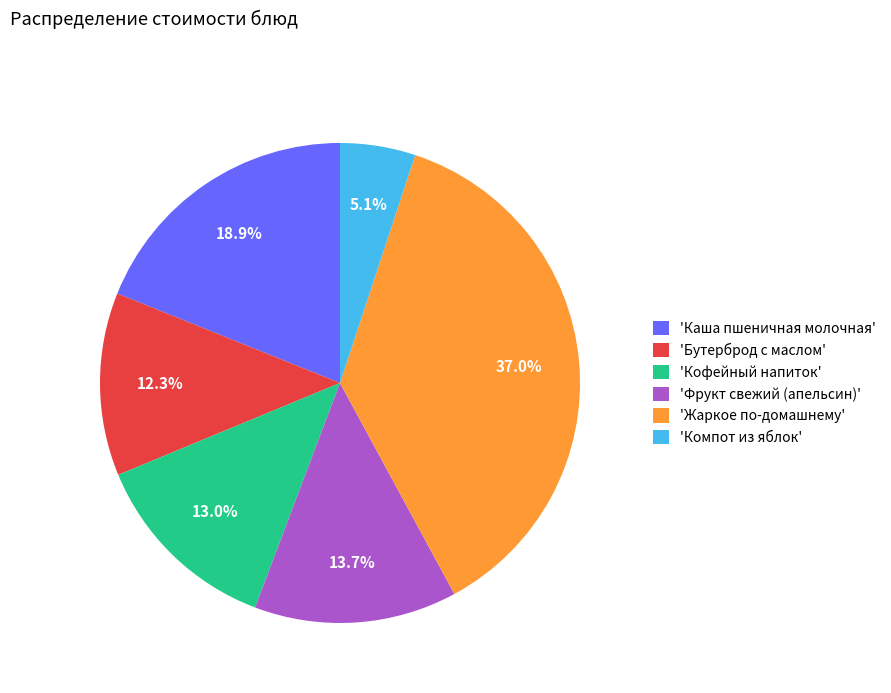

What percentage do 'Каша пшеничная молочная' and 'Кофейный напиток' together represent?

31.9%